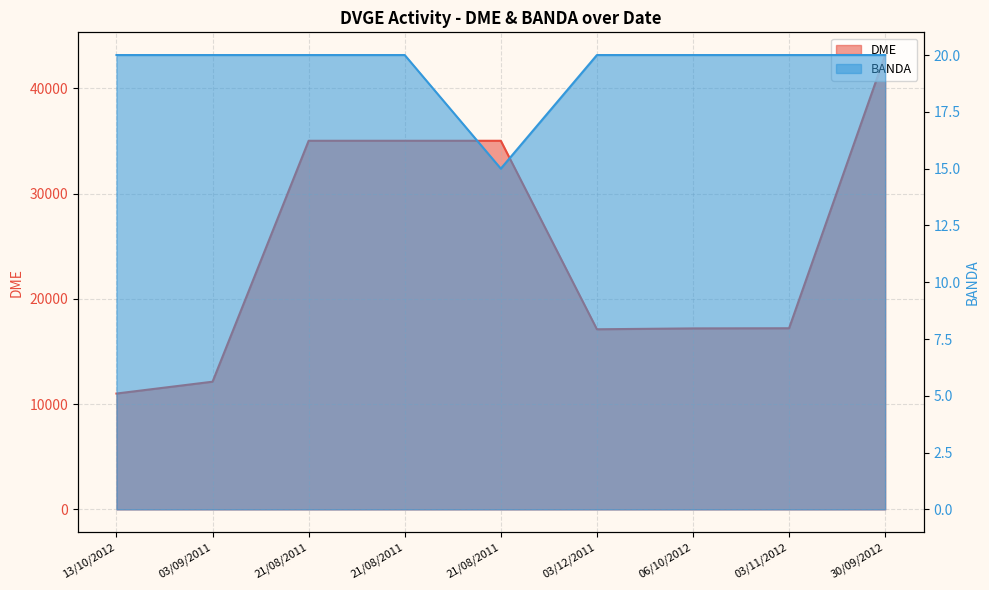

Rank the series by their maximum value, from highest to lowest.

DME, BANDA